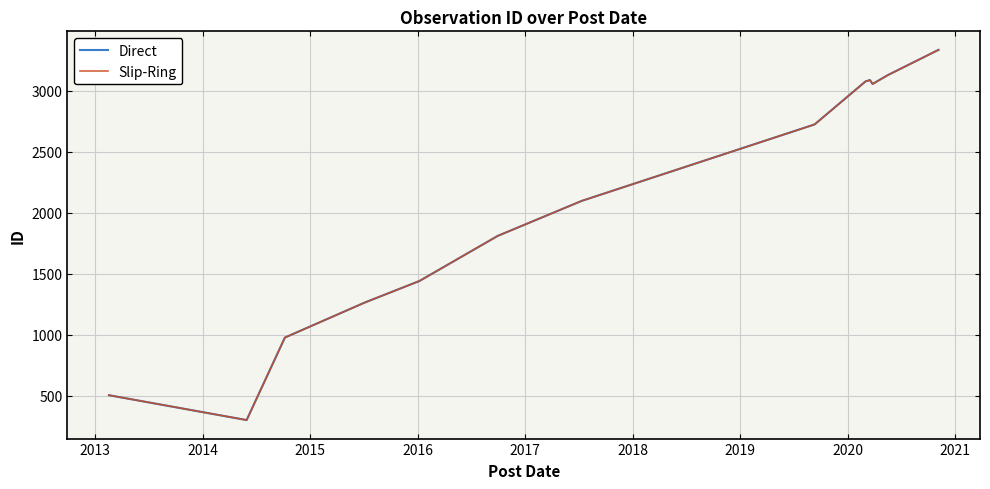

What is the lowest value of the Slip-Ring series?

299